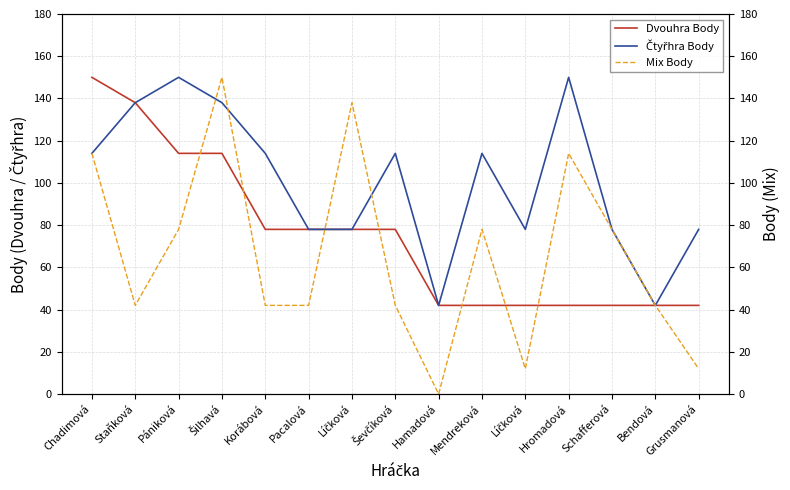

Which label corresponds to the smallest value in the chart?

Hamadová